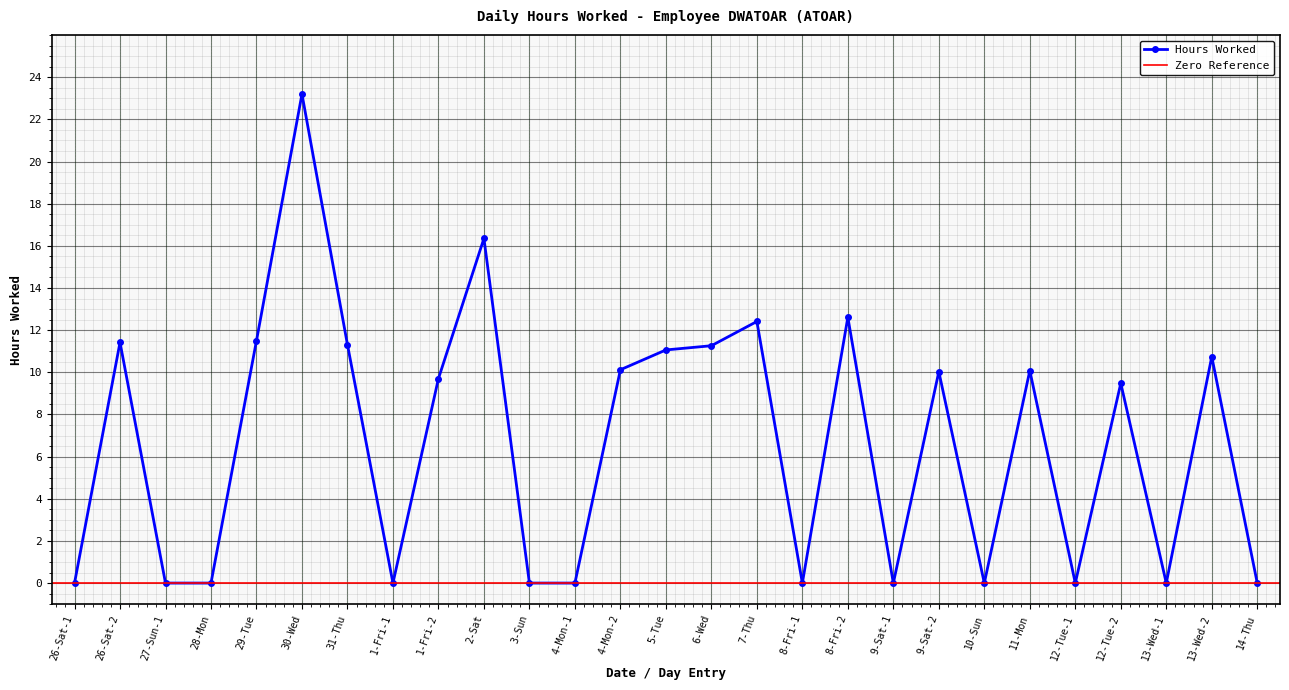

List the labels in order of value, largest first.

30-Wed, 2-Sat, 8-Fri-2, 7-Thu, 29-Tue, 26-Sat-2, 31-Thu, 6-Wed, 5-Tue, 13-Wed-2, 4-Mon-2, 11-Mon, 9-Sat-2, 1-Fri-2, 12-Tue-2, 26-Sat-1, 27-Sun-1, 28-Mon, 1-Fri-1, 3-Sun, 4-Mon-1, 8-Fri-1, 9-Sat-1, 10-Sun, 12-Tue-1, 13-Wed-1, 14-Thu